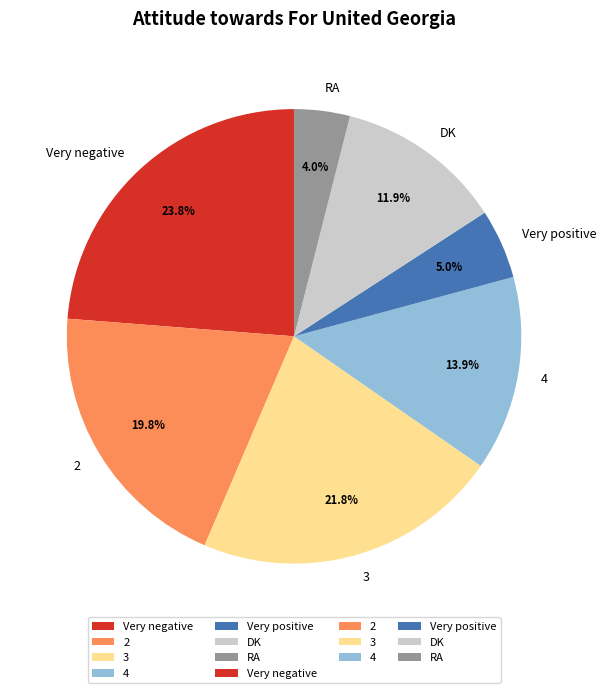

How many segments does this pie chart have?

7